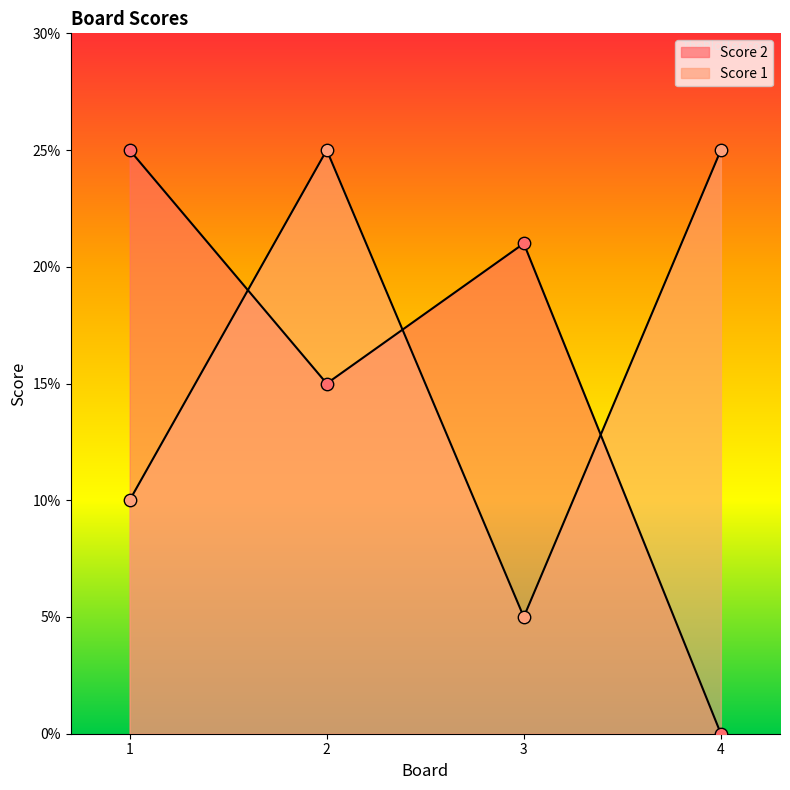

Which series has the largest total across all categories?

Score 1